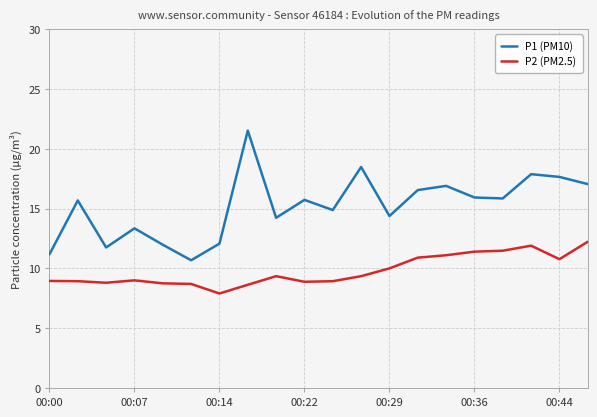

Which series has the largest total across all categories?

P1 (PM10)